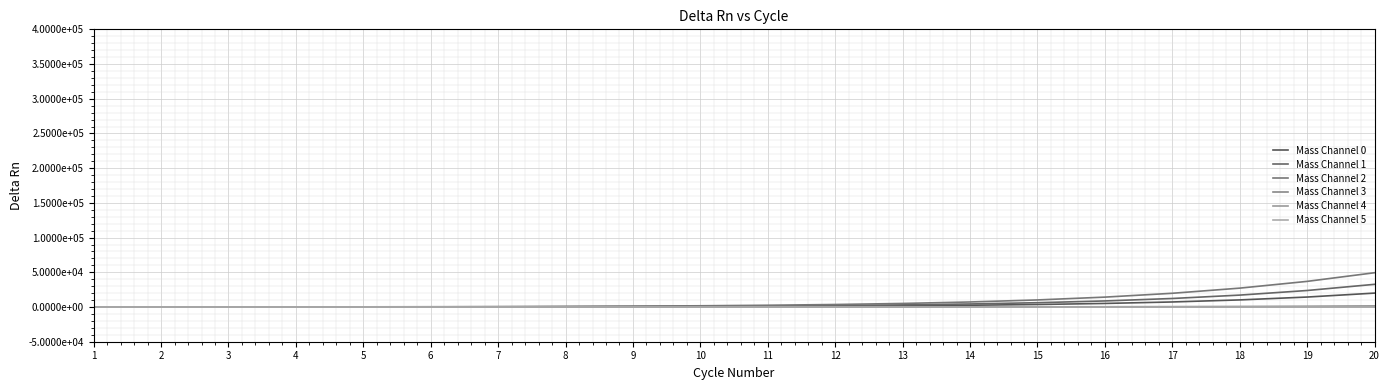

Where does the Mass Channel 4 series first go above 15?

11